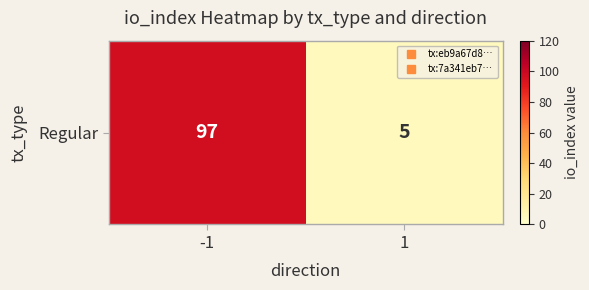

How many data points are less than 97?

1